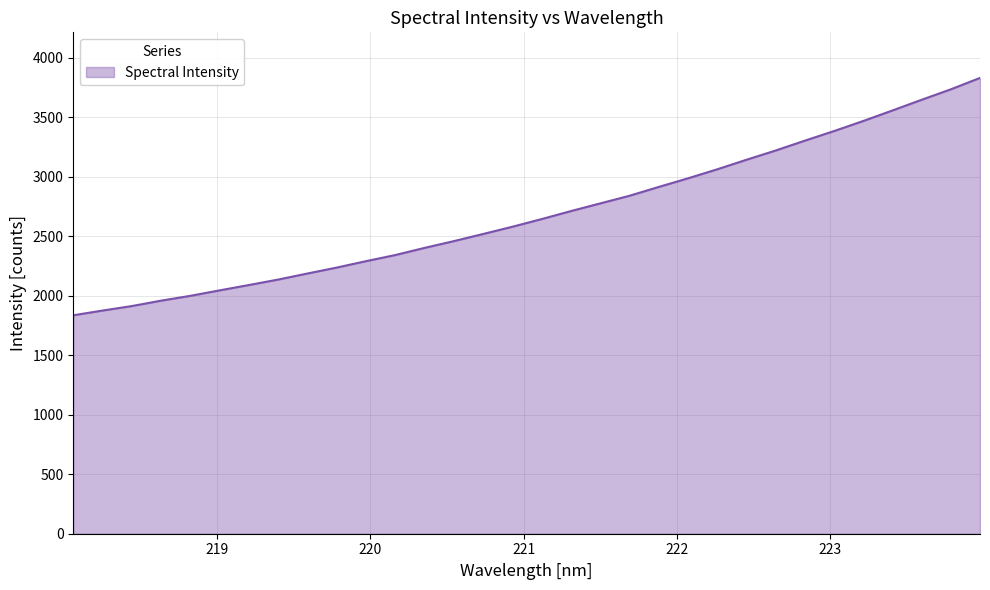

What is the difference between the maximum and minimum values?

1993.7